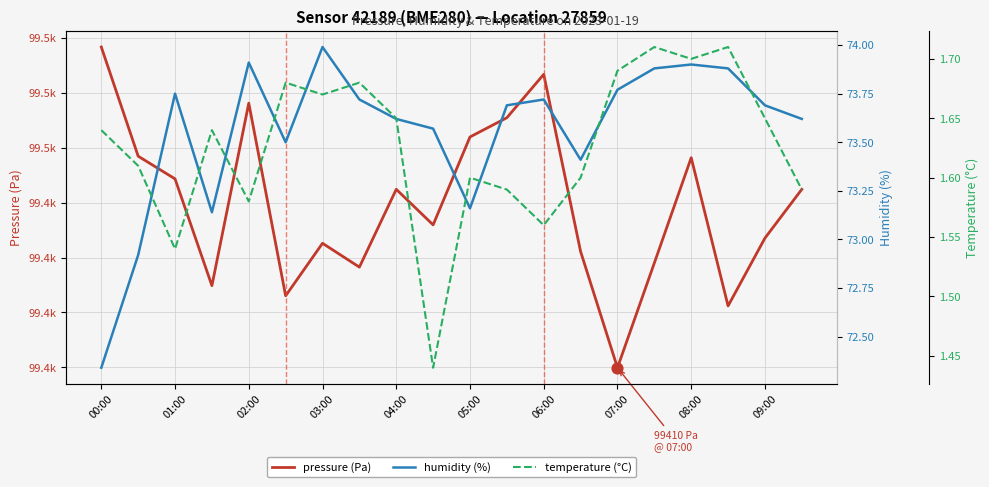

At how many categories does at least one series exceed 3067?

20